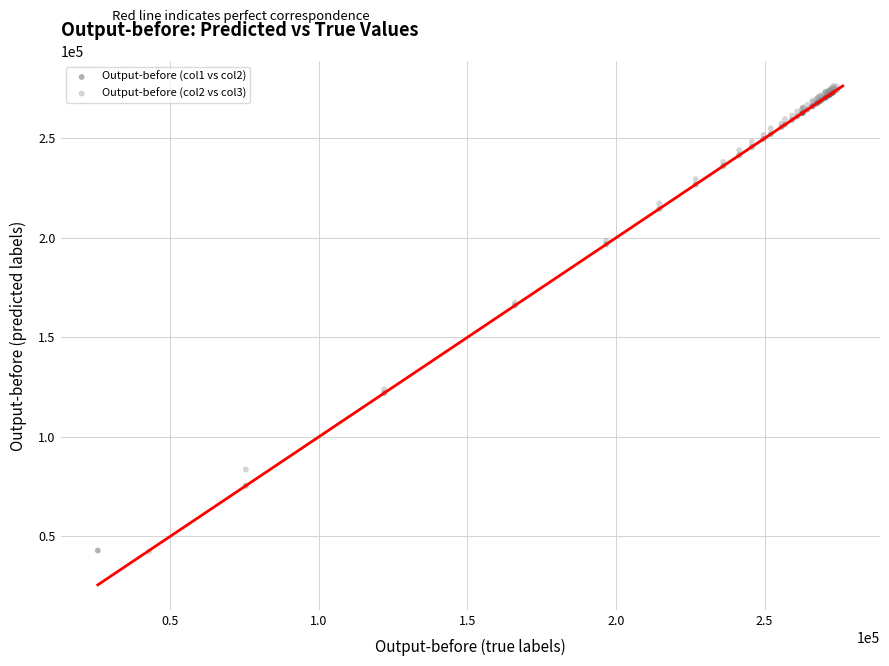

What are all the series names shown in the legend?

Output-before (col1 vs col2), Output-before (col2 vs col3)